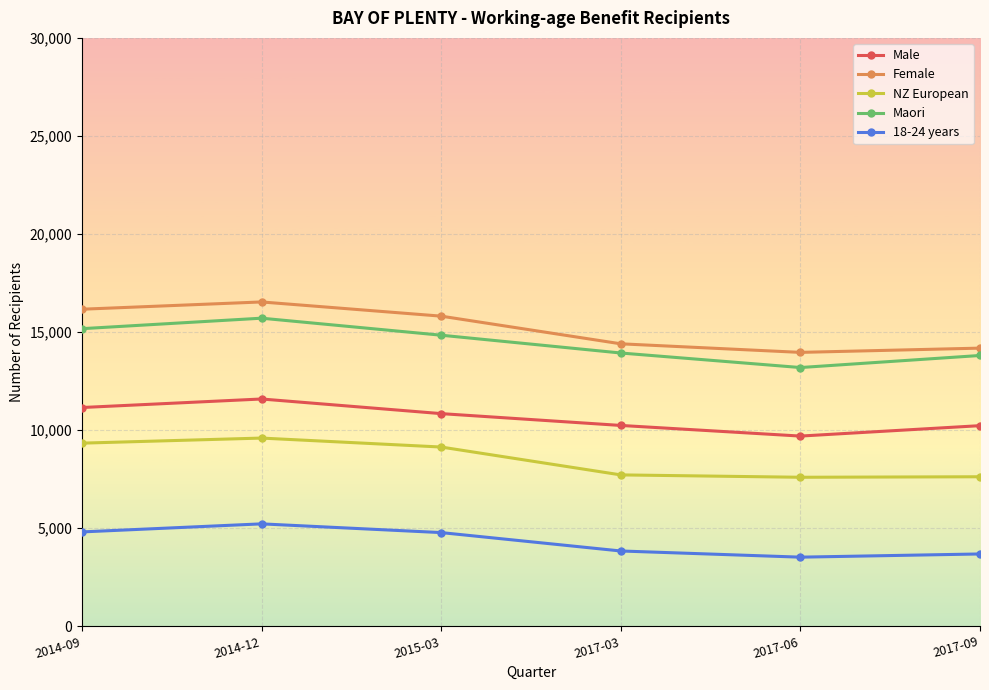

In Female, how many points are lower than both neighbors (excluding endpoints)?

1